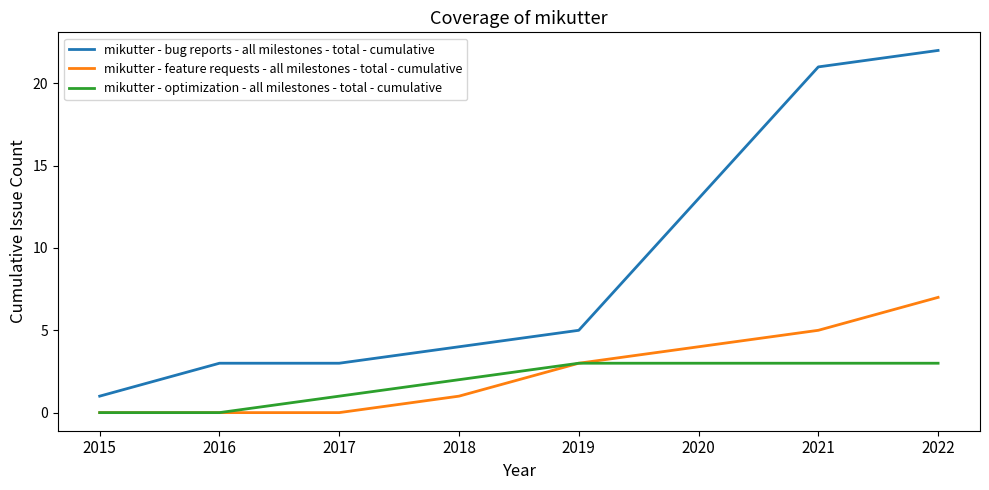

What is the difference between the highest and lowest values at 2017?

3